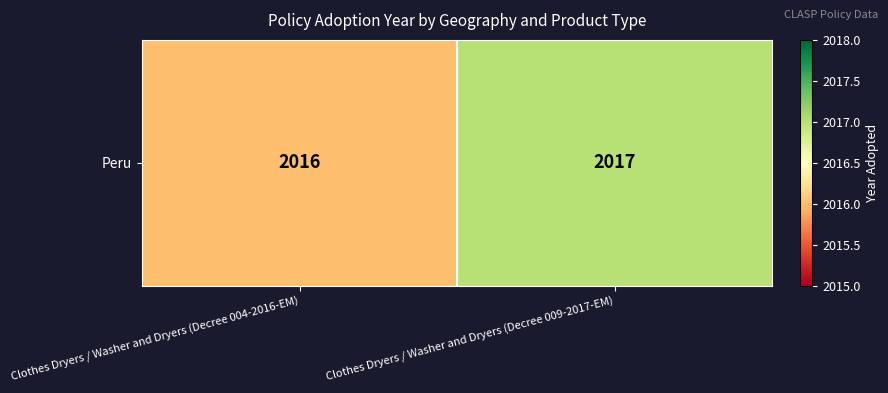

List the labels in order of value, largest first.

Clothes Dryers / Washer and Dryers (Decree 009-2017-EM), Clothes Dryers / Washer and Dryers (Decree 004-2016-EM)